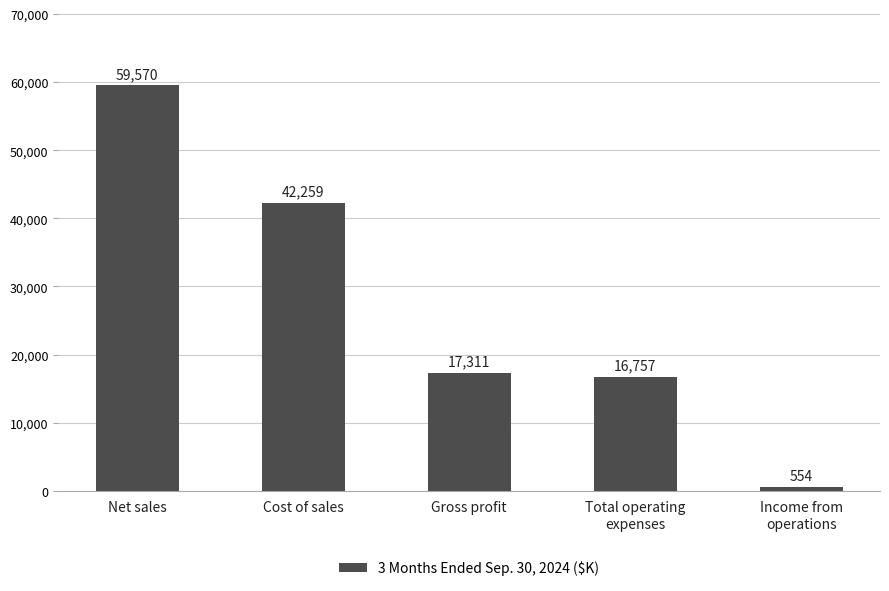

What is the label of the 5th bar from the left?

Income from
operations